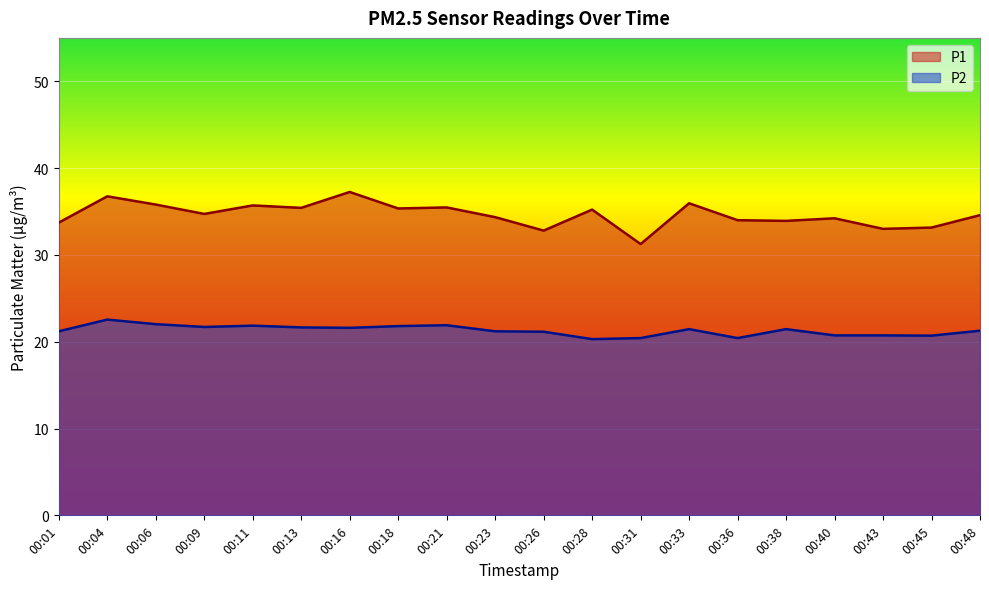

Is it true that P2 equals 34.5 at 00:09?

False